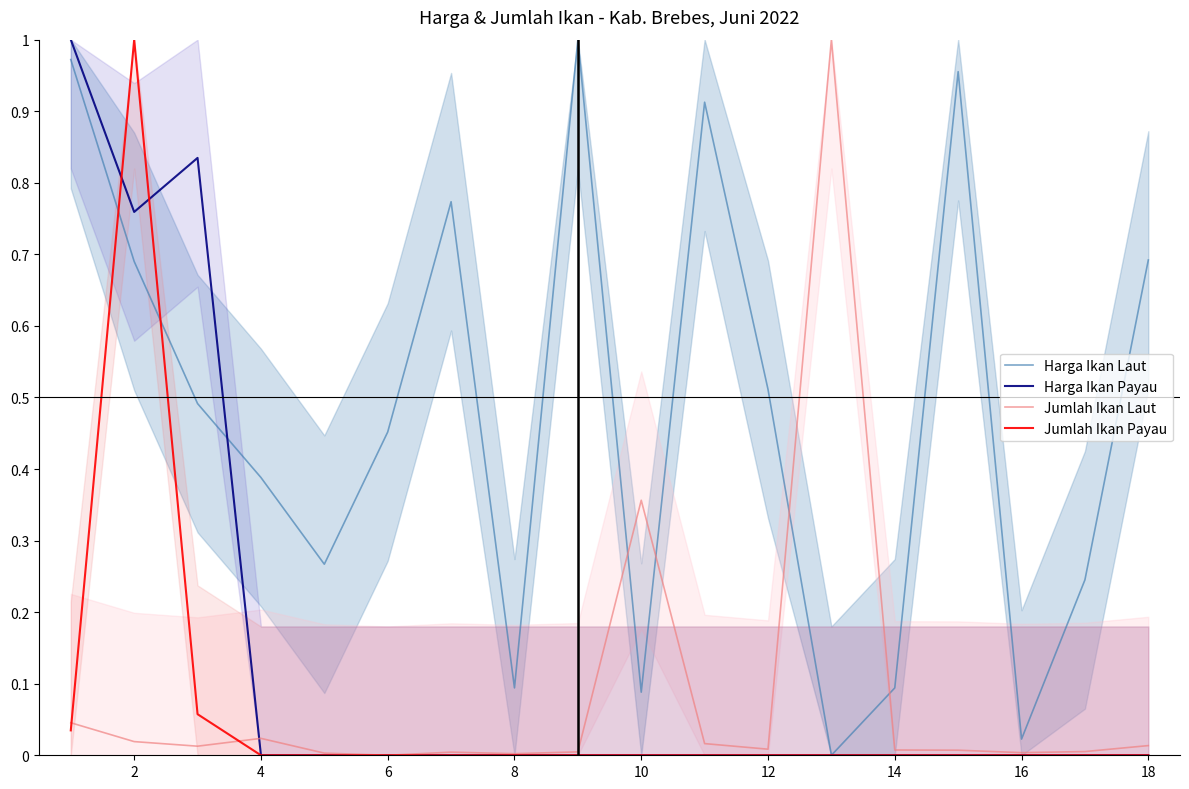

Which series has the largest range (max minus min)?

Harga Ikan Laut